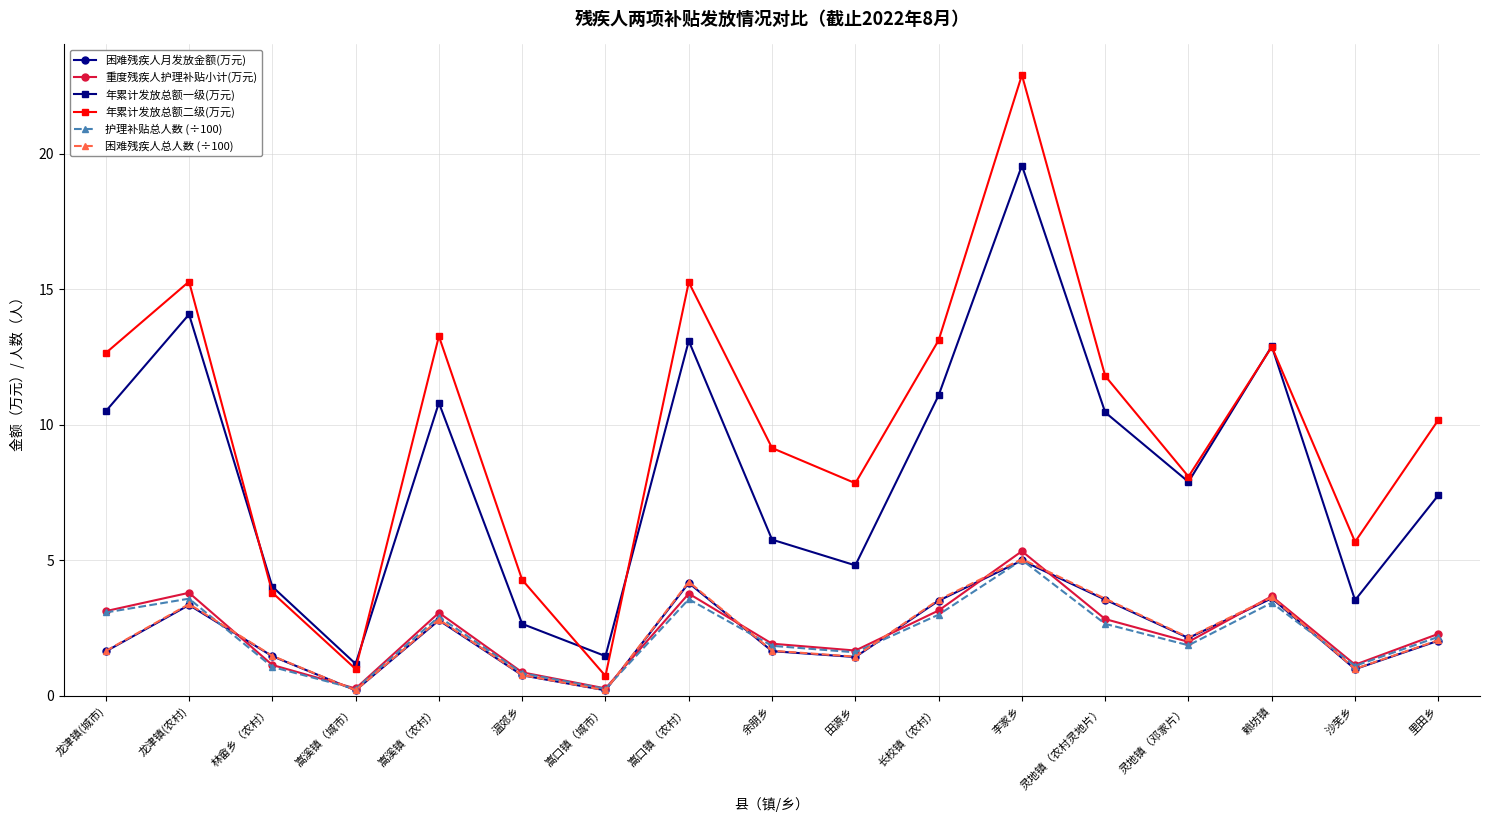

What position from the right is 沙芜乡?

2